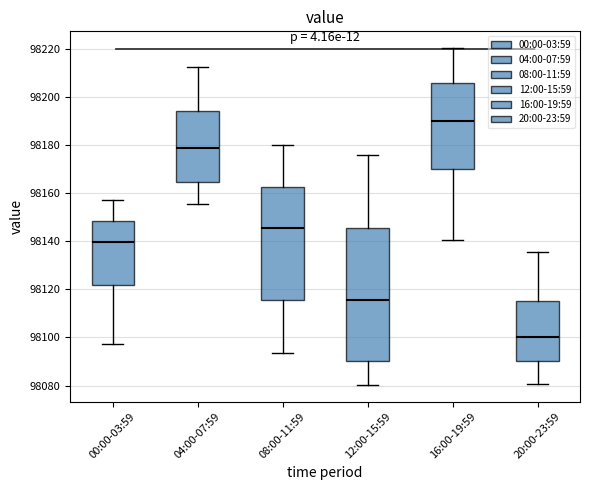

Comparing the boxes themselves (not the whiskers), which one is the tallest?

12:00-15:59